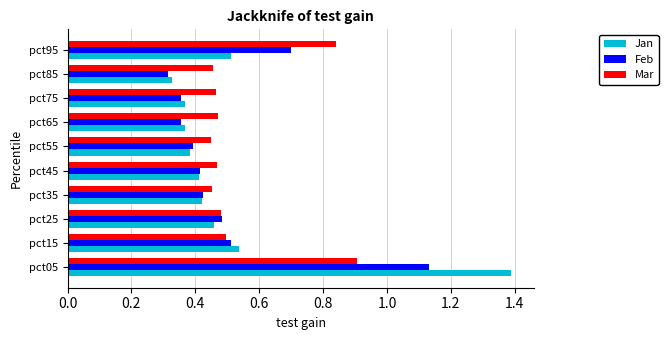

Which series has the largest range (max minus min)?

Jan